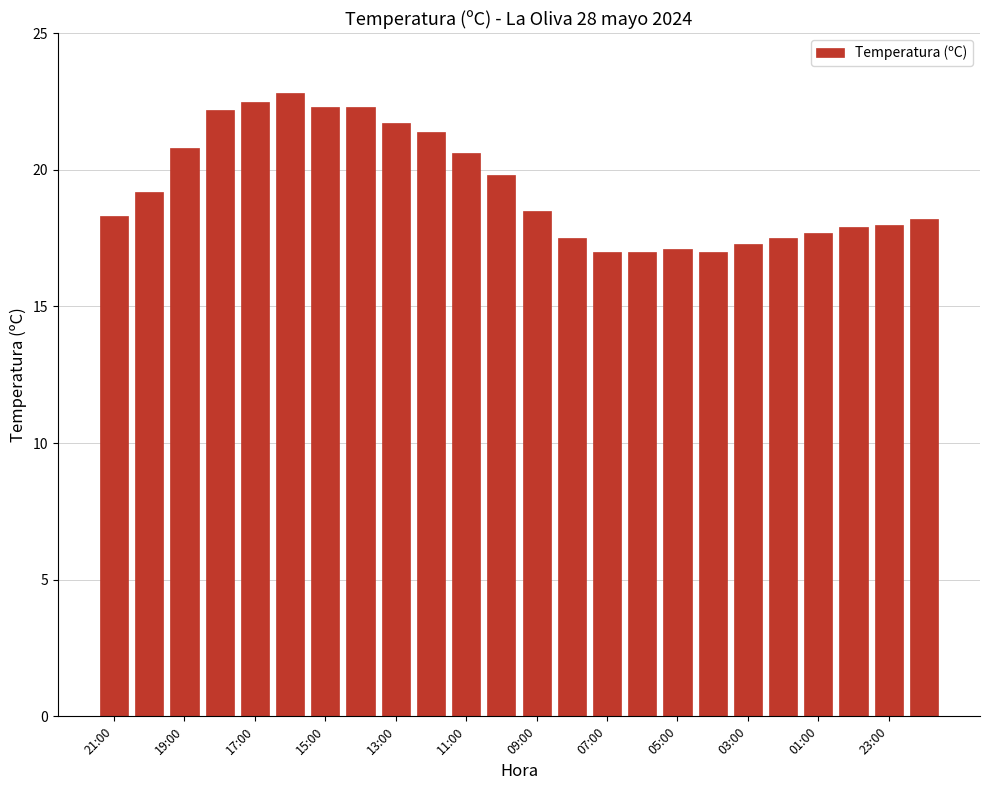

Reading left to right, what are all the values shown in this chart?

18.3	19.2	20.8	22.2	22.5	22.8	22.3	22.3	21.7	21.4	20.6	19.8	18.5	17.5	17.0	17.0	17.1	17.0	17.3	17.5	17.7	17.9	18.0	18.2